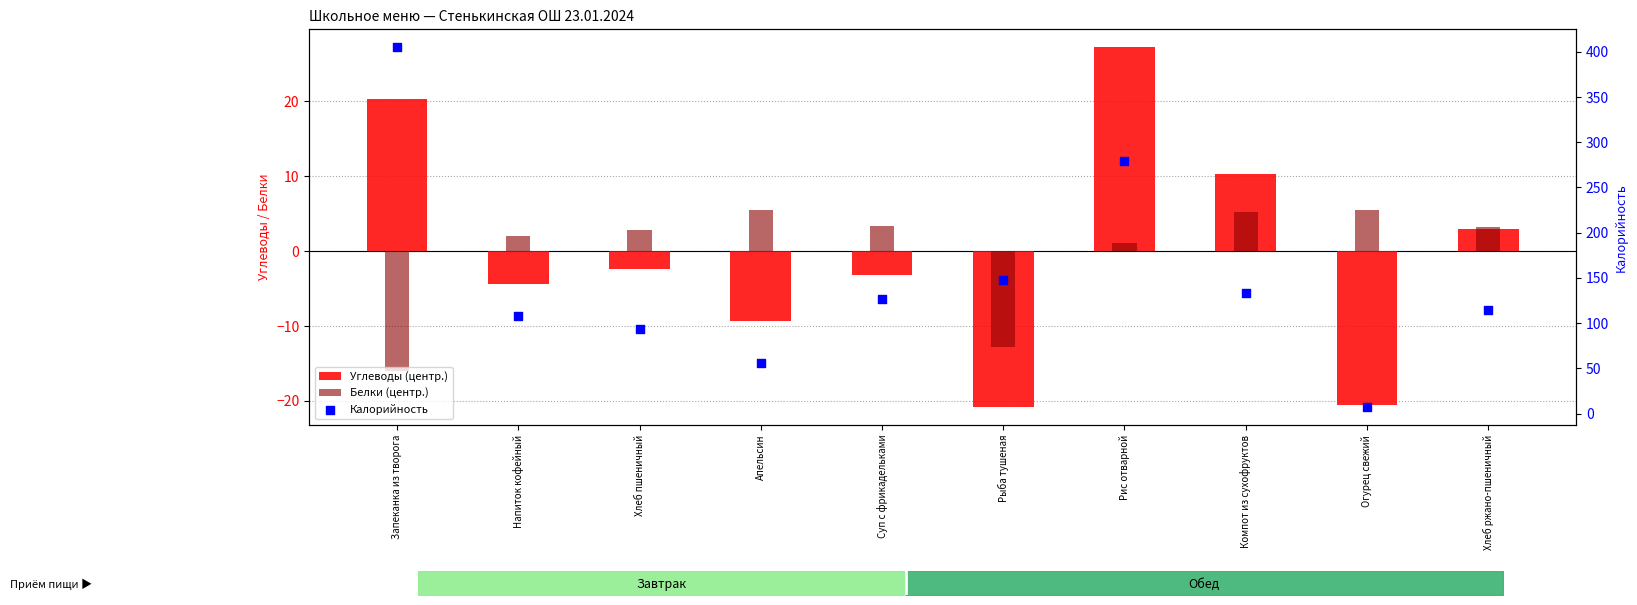

Is the value of Белки (центр.) at Компот из сухофруктов greater than the value of Углеводы (центр.) at Рис отварной?

No